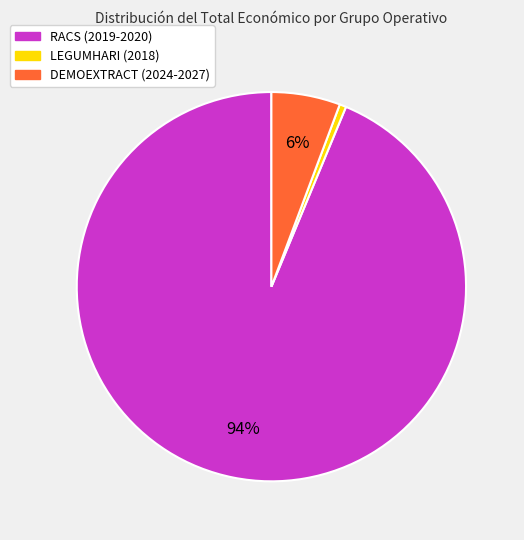

Is the sum of DEMOEXTRACT (2024-2027) and LEGUMHARI (2018) greater than half?

No